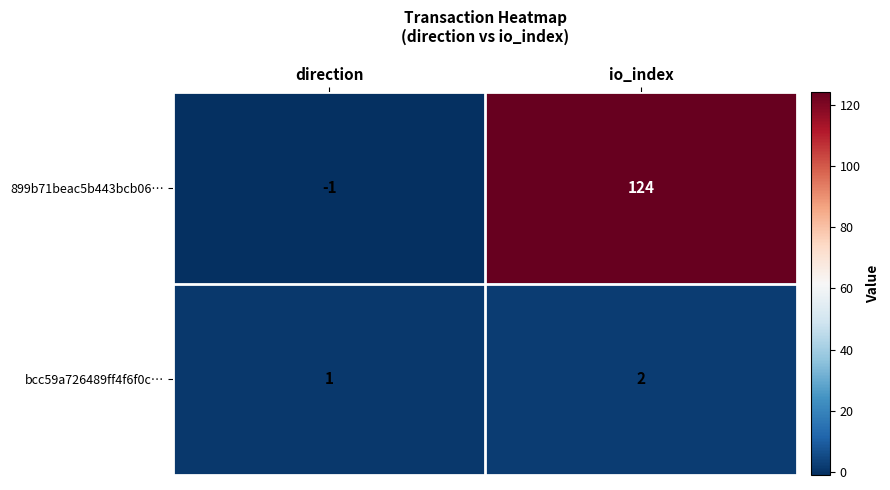

Is it true that bcc59a726489ff4f6f0c… equals 1 at io_index?

False